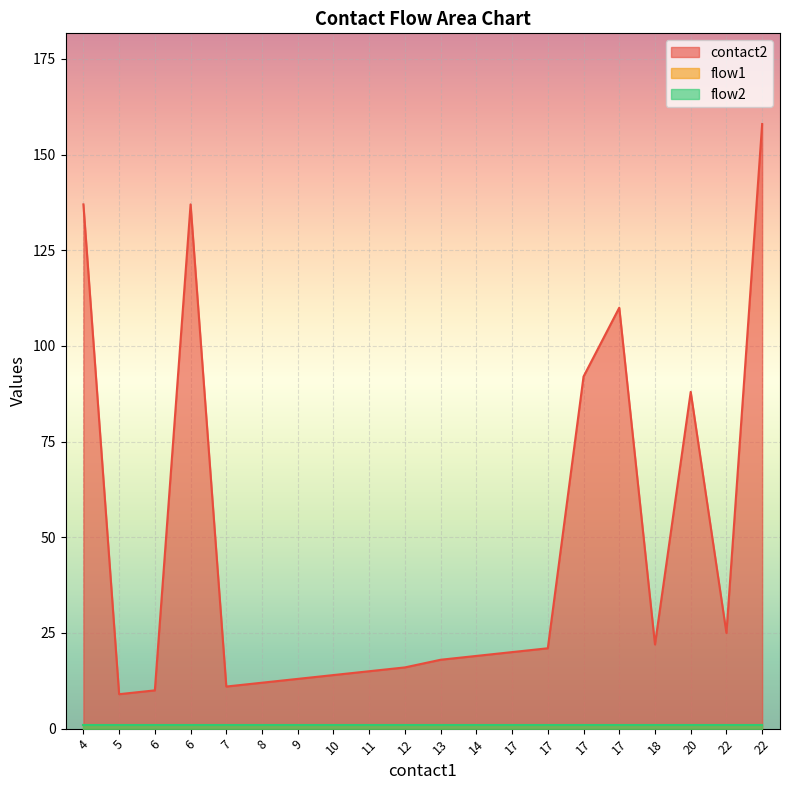

At which category is the sum across all series the highest?

22